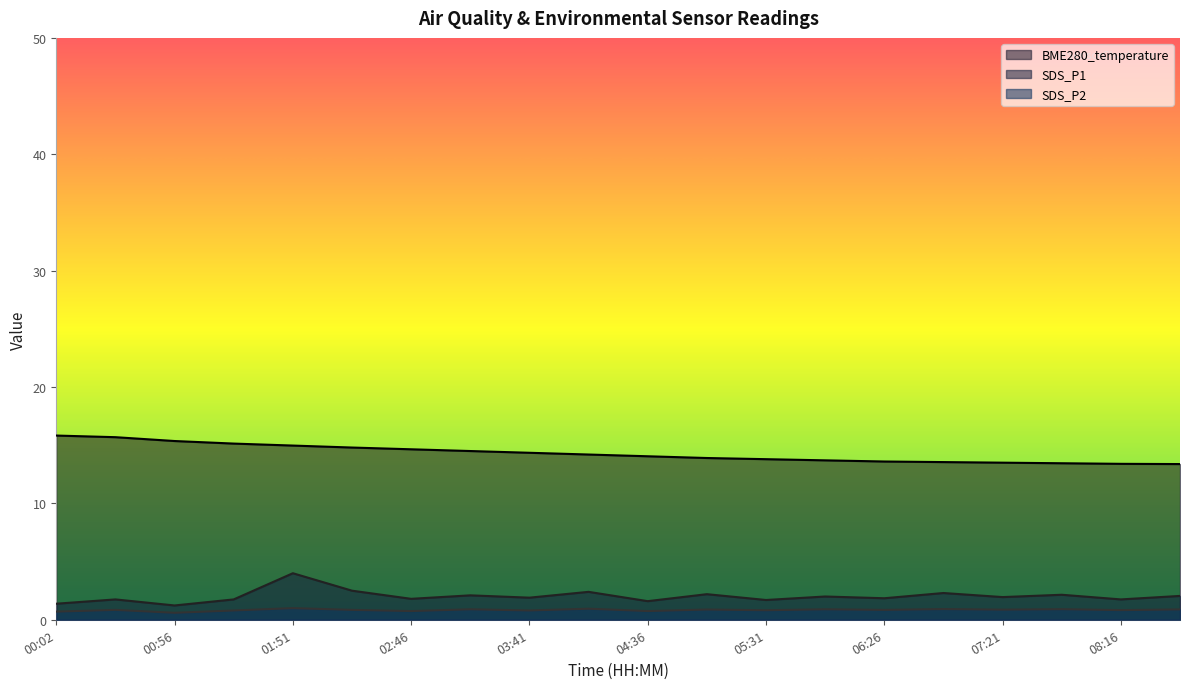

Which label corresponds to the smallest value in the chart?

00:56